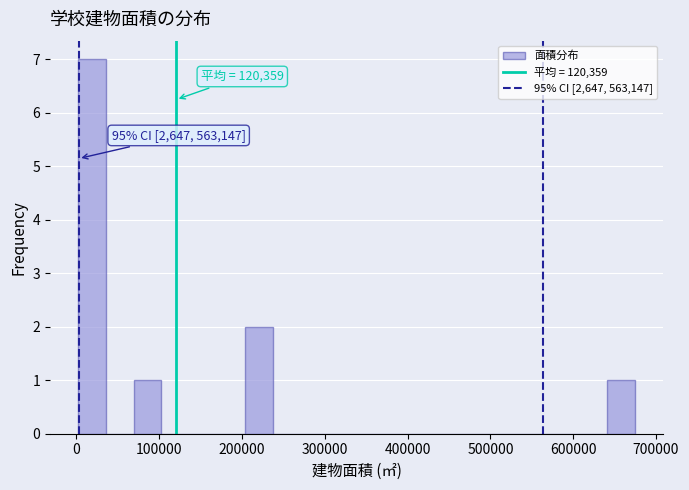

Around what value on the x-axis is the tallest bar? Give the approximate position of its centre, as read against the axis.

20000